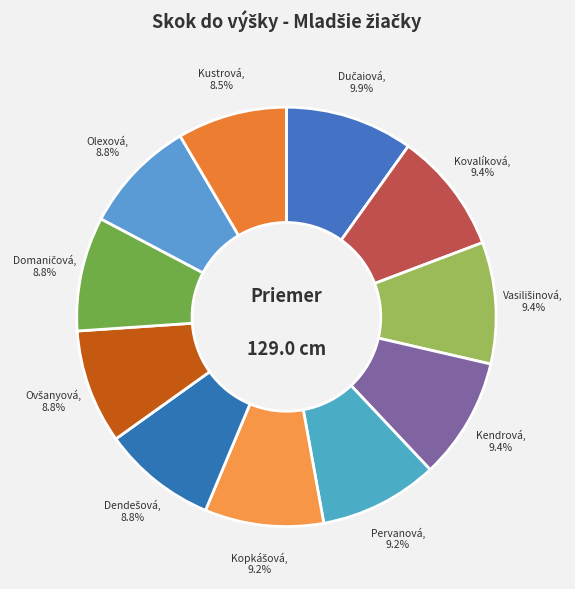

How many segments does this pie chart have?

11